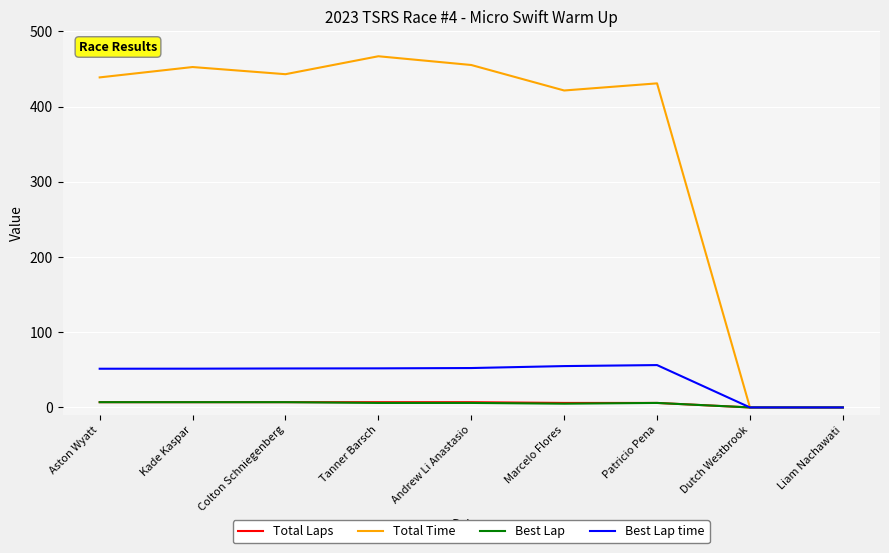

Which label corresponds to the largest value in the chart?

Tanner Barsch